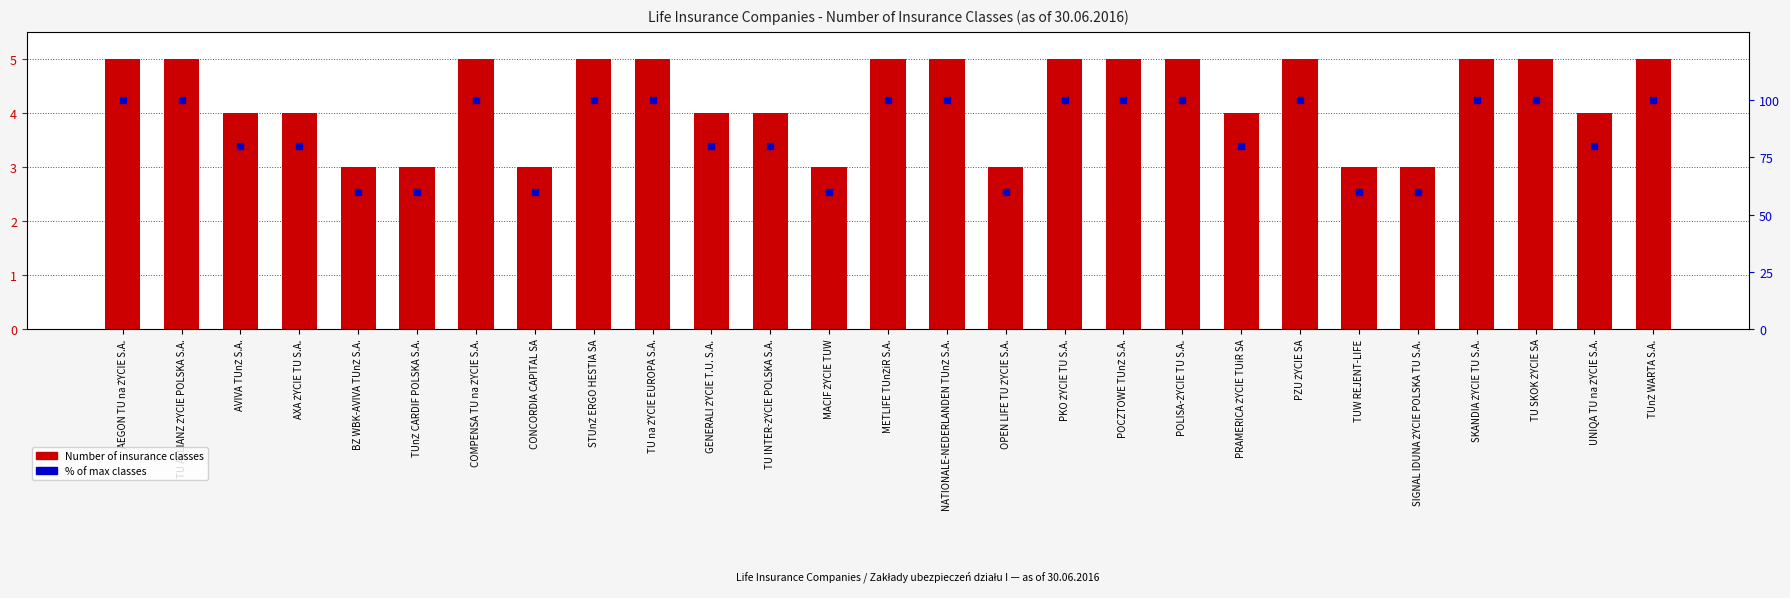

Which series has the largest total across all categories?

% of max classes